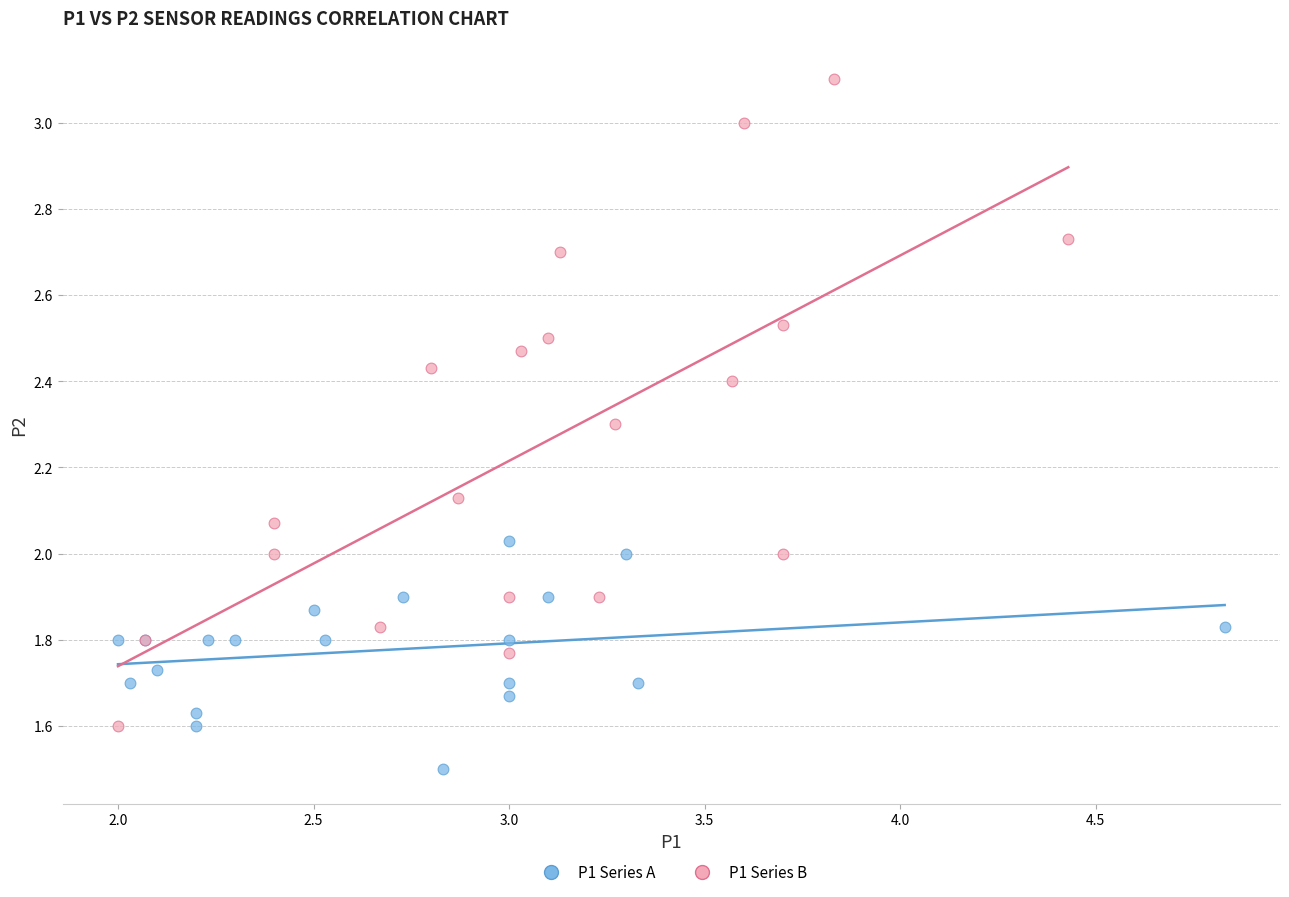

Which series contains the highest Y value?

P1 Series B